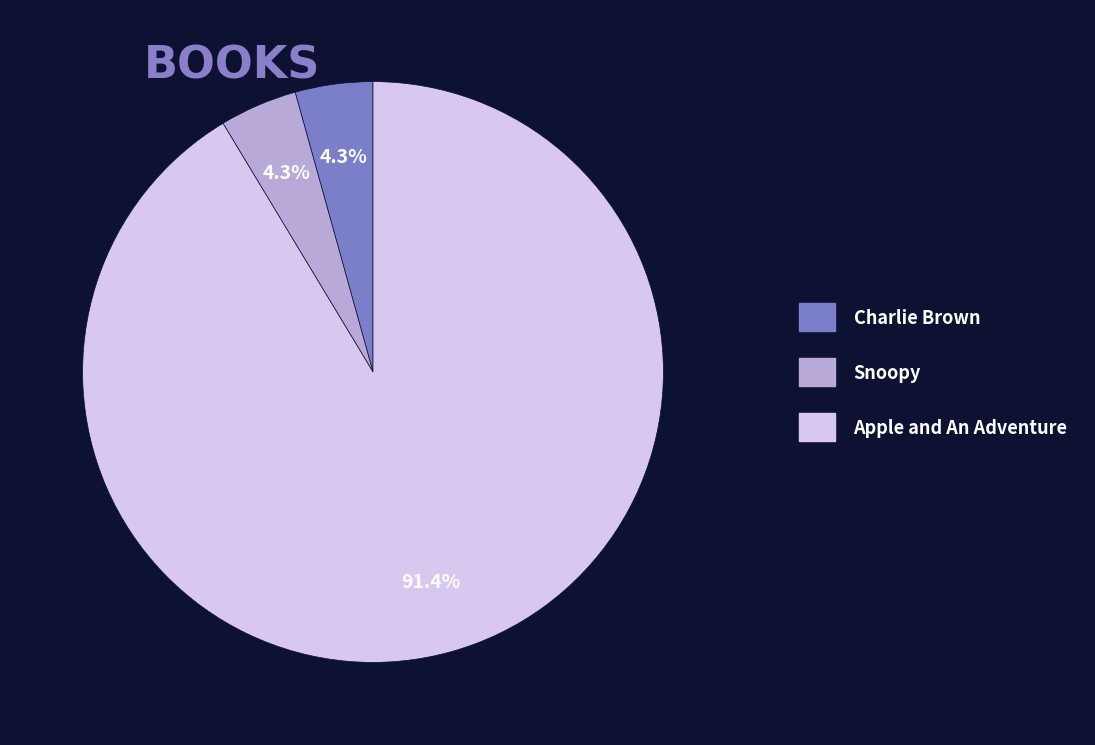

What is the ratio of the value at Snoopy to the value at Charlie Brown?

1.0